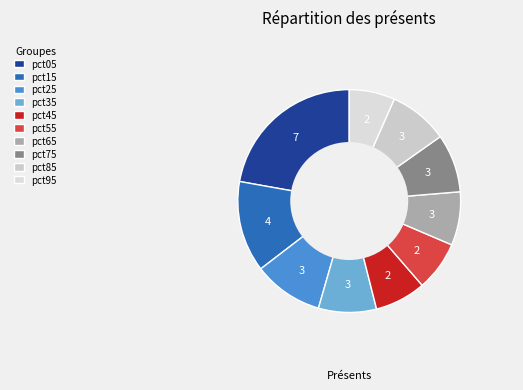

What percentage is the pct65 slice, to the nearest percent?

8%